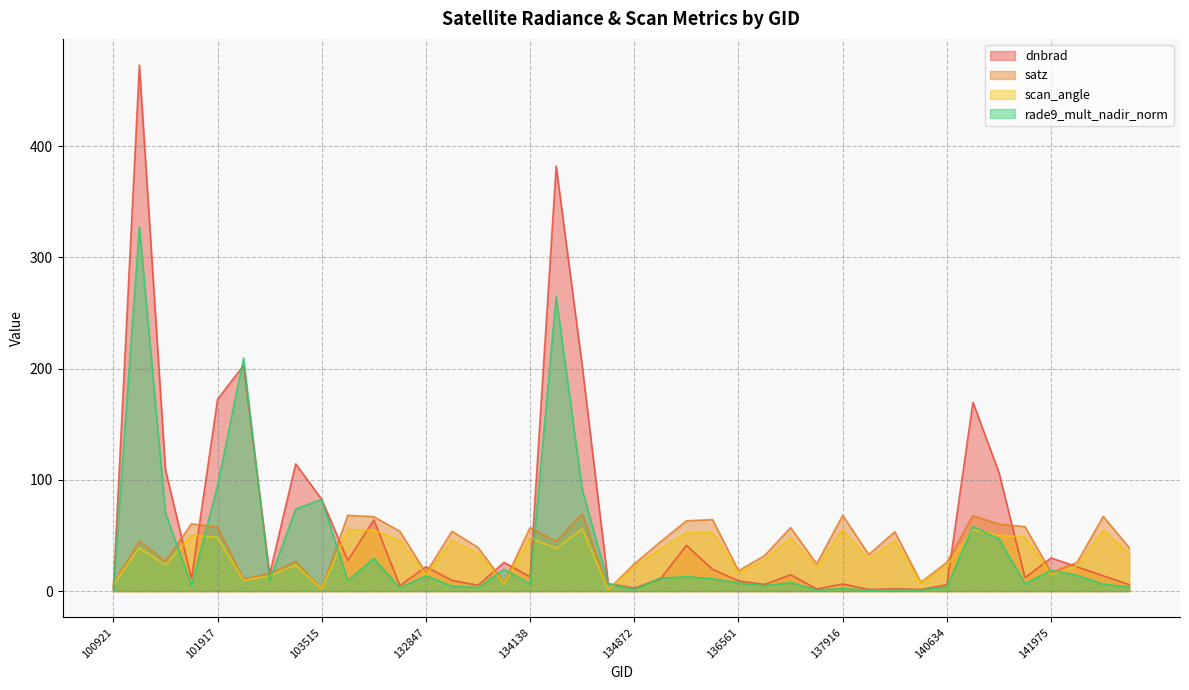

Which has a higher value, 136001 or 134687?

136001